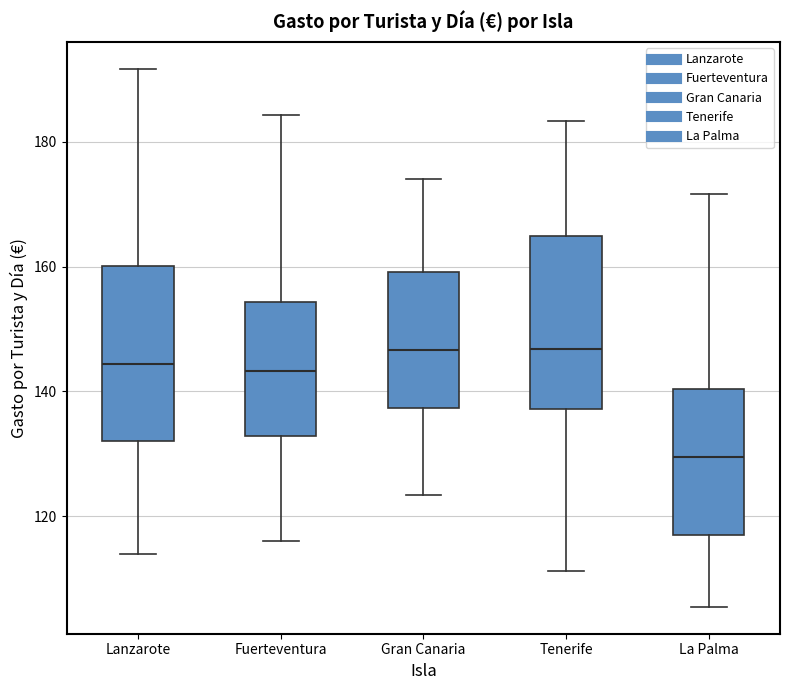

Which box's median line is the lowest?

La Palma